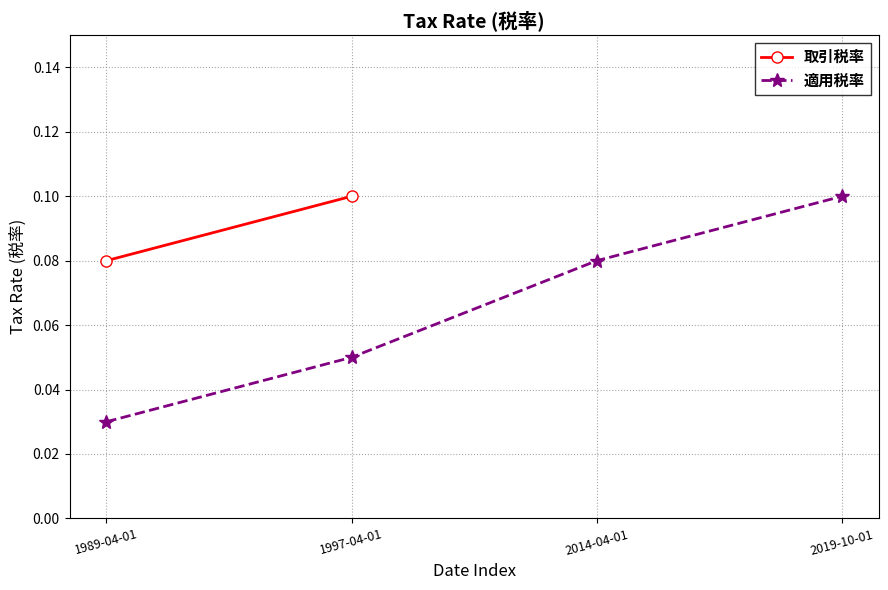

How many values are between 0 and 1?

4